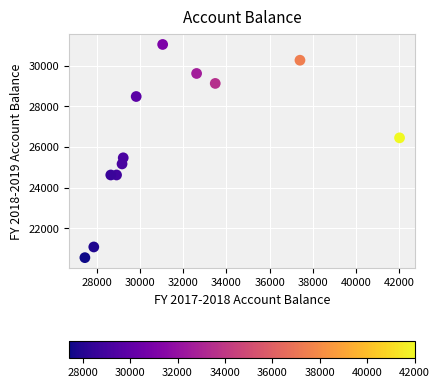

What is the range of Y values (max minus min)?

10472.1